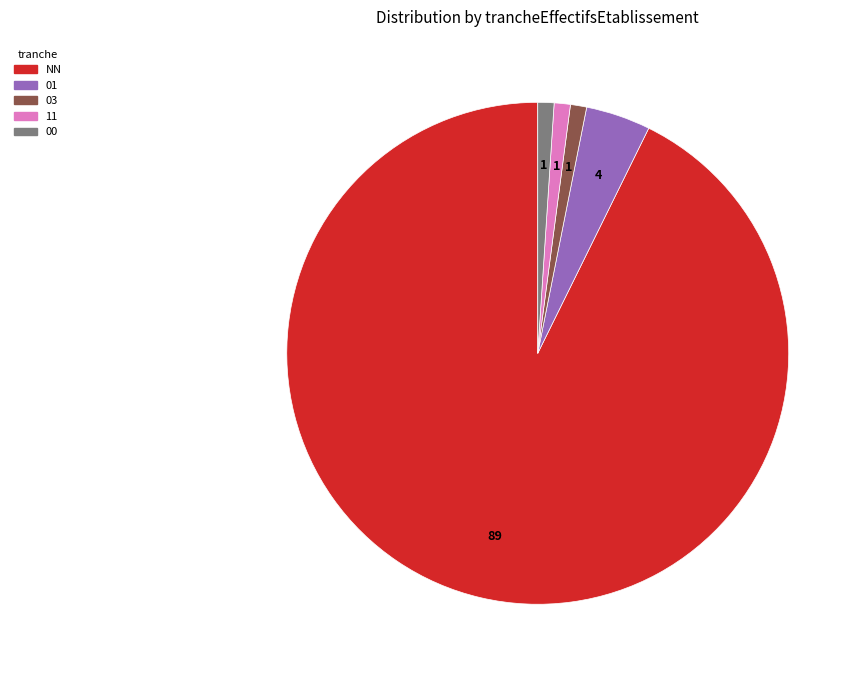

Which slice represents more than half of the pie?

NN